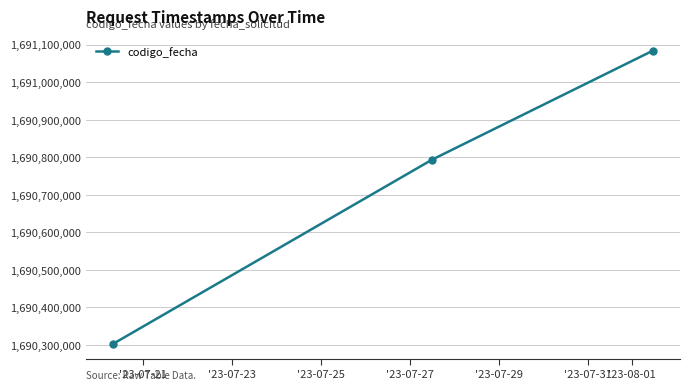

What is the value of the 1st point from the left?

1690302122